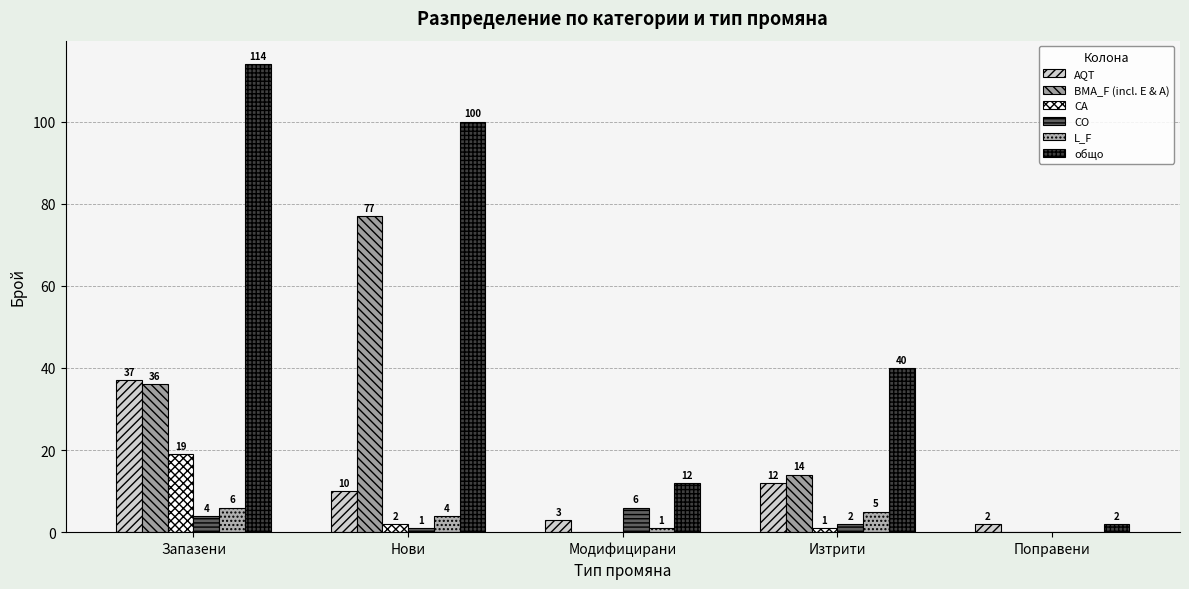

How many data points does each series have?

5